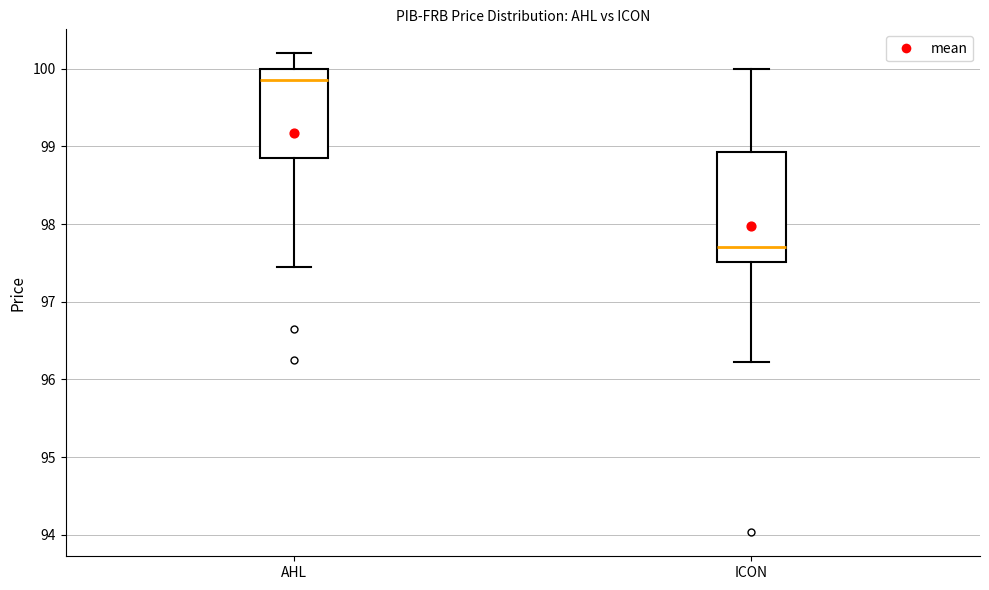

Which box's median line is the lowest?

ICON